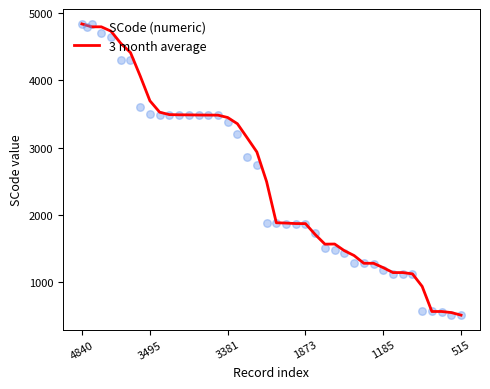

At which category is the sum across all series the highest?

4840